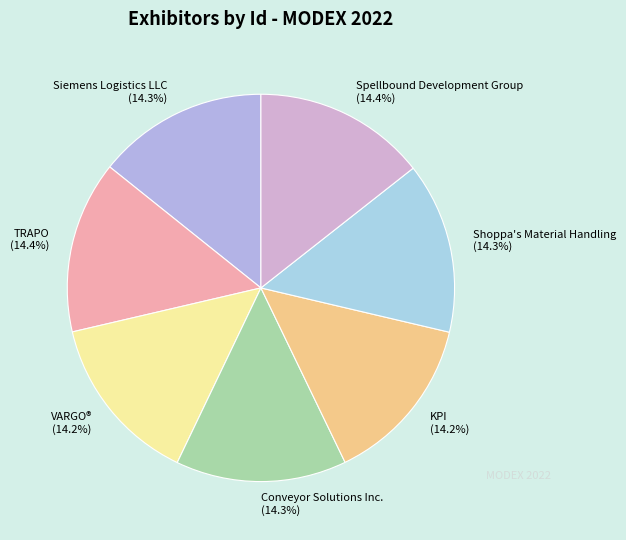

Is there any slice that represents more than half of the pie?

No